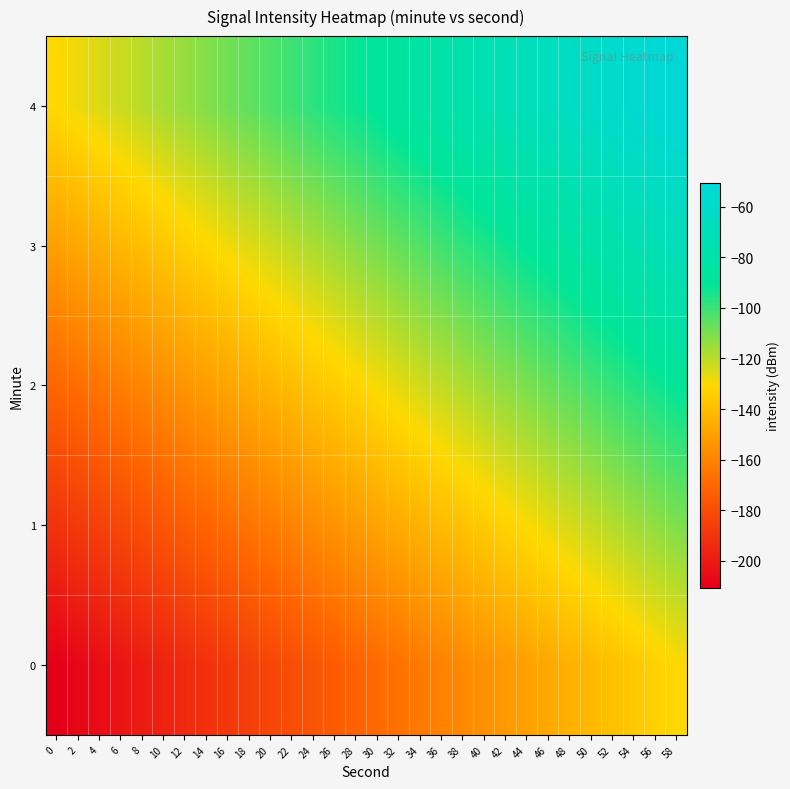

Rank the series by their average value, from lowest to highest.

0, 1, 2, 3, 4